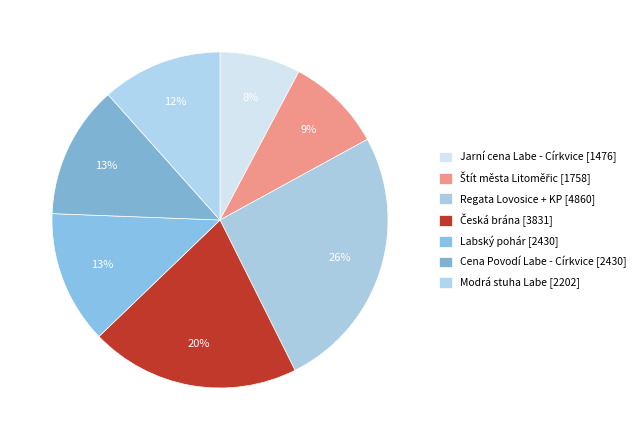

To the nearest percent, what percentage of the pie is Jarní cena Labe - Církvice?

8%